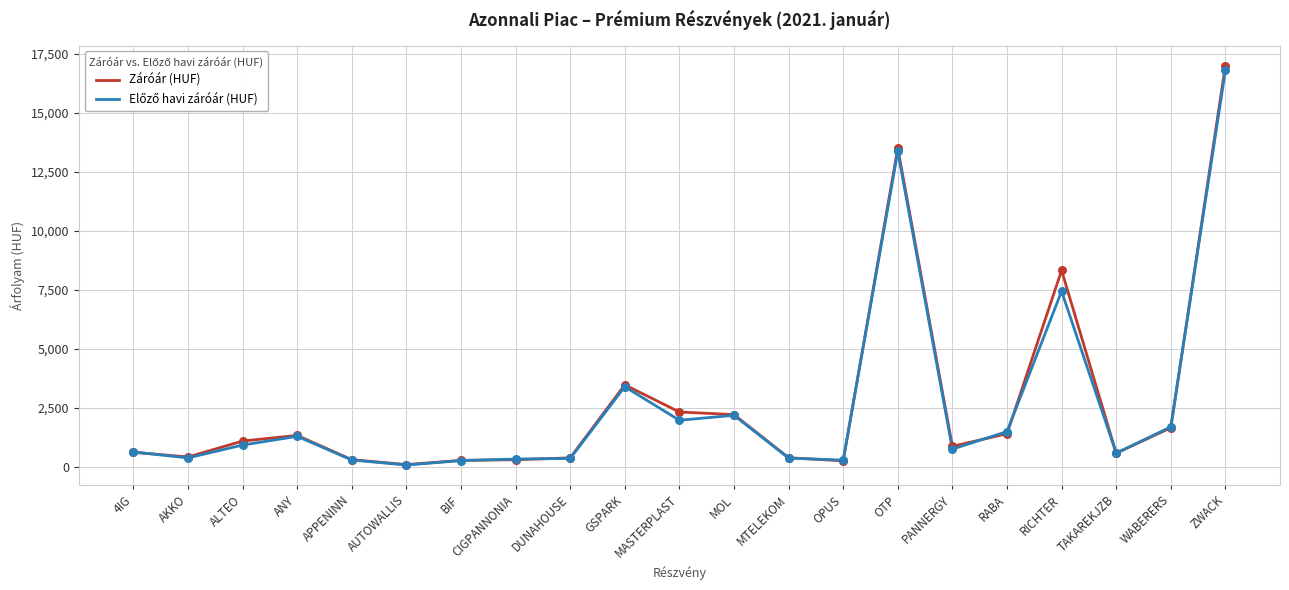

At which category is the sum across all series the highest?

ZWACK